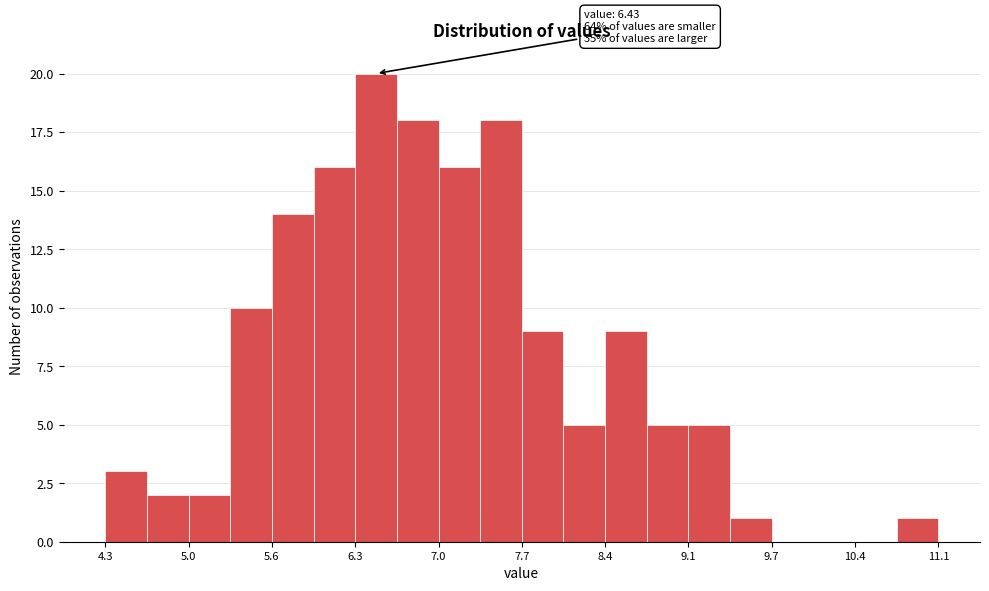

Read against the x-axis, roughly where is the centre of the tallest bar?

6.5